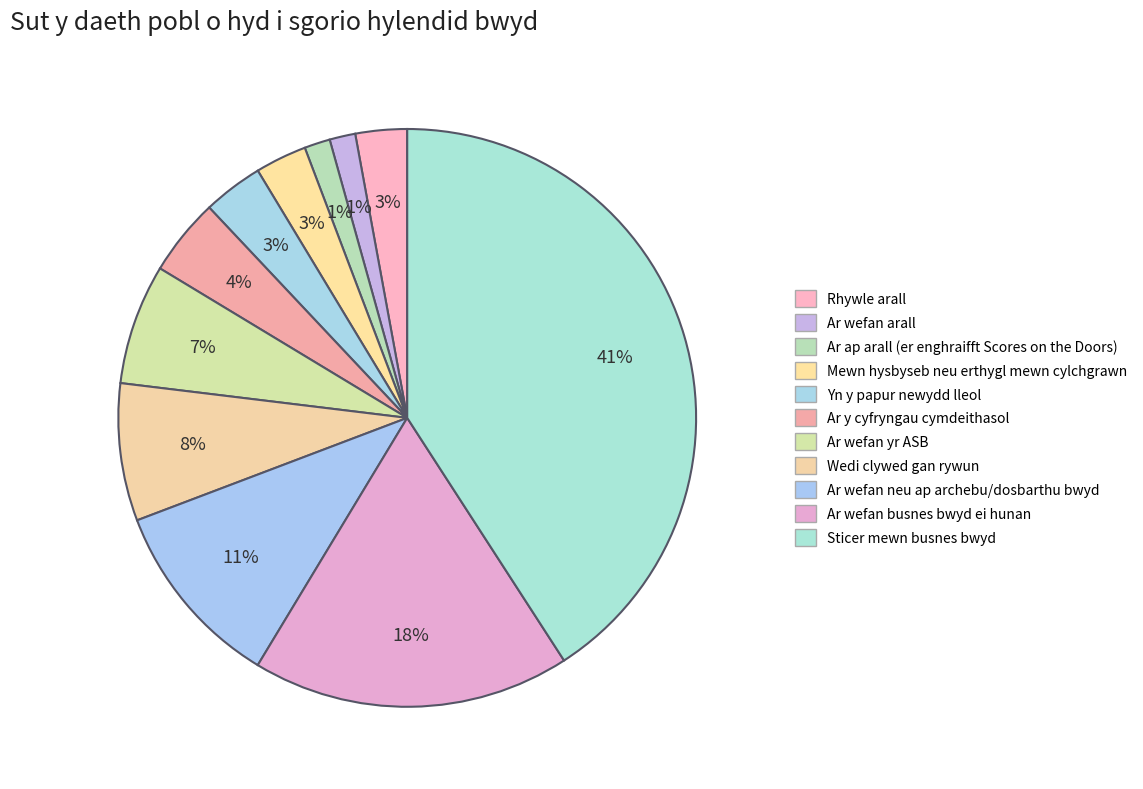

How many slices are in this pie chart?

11